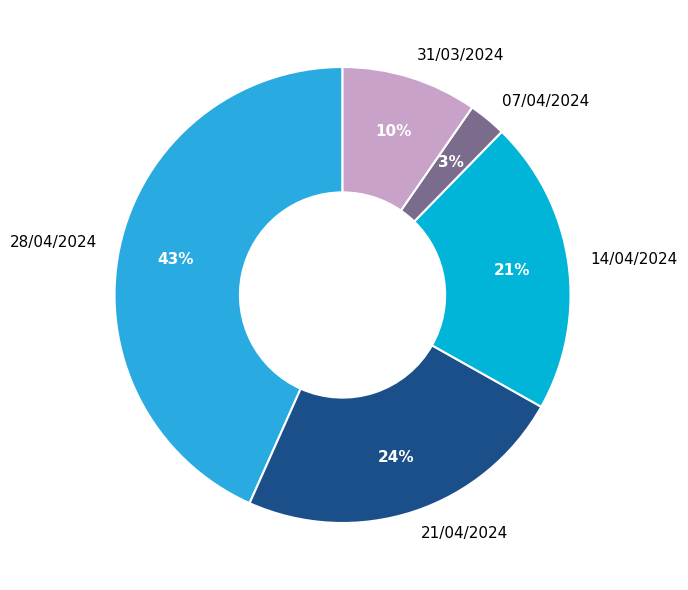

To the nearest percent, what percentage of the pie is 21/04/2024?

24%